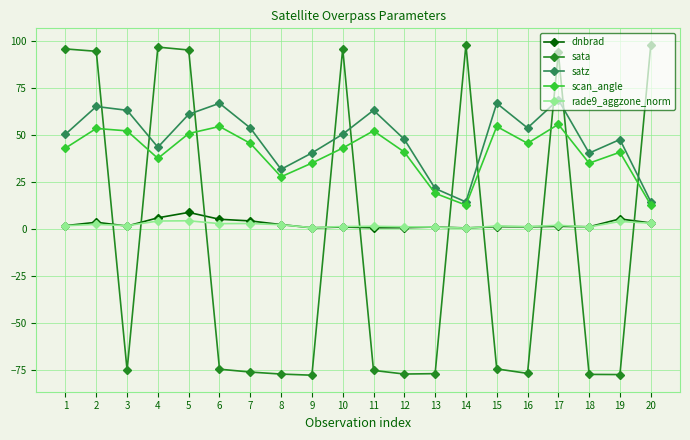

True or false: sata and rade9_aggzone_norm intersect in this chart.

True